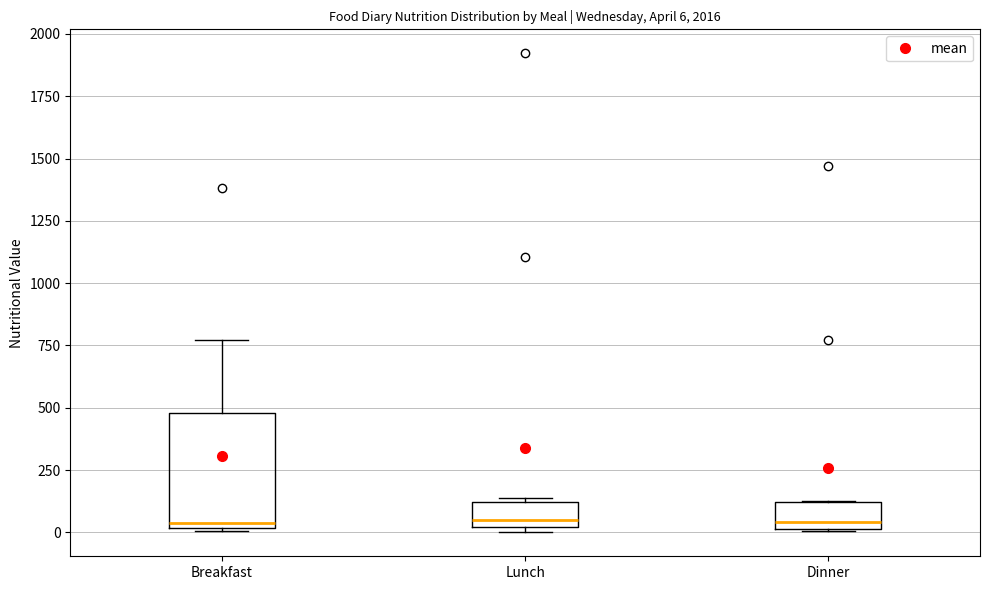

Which box is the tallest, from its lower edge to its upper edge?

Breakfast